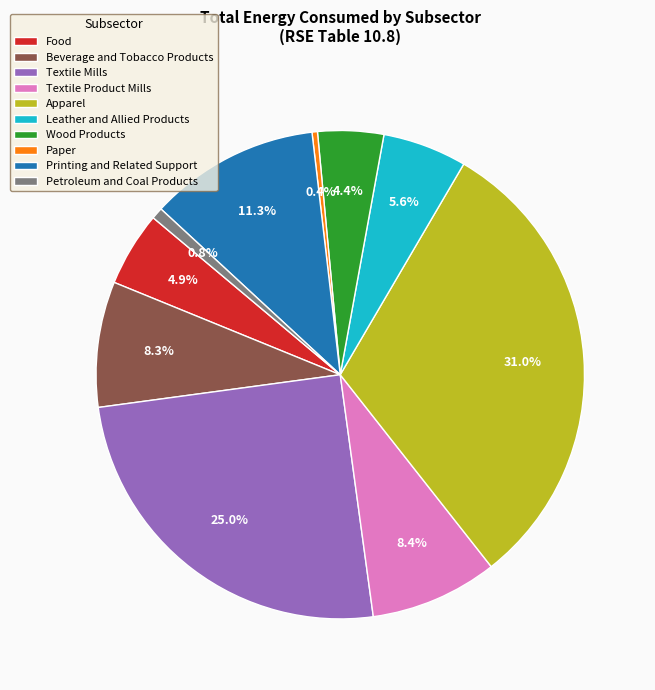

To the nearest percent, what percentage of the pie is Textile Product Mills?

8%